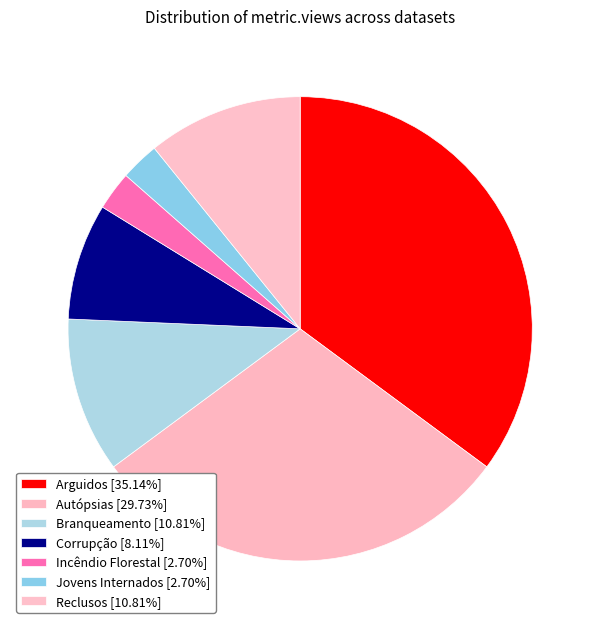

How many slices are in this pie chart?

7